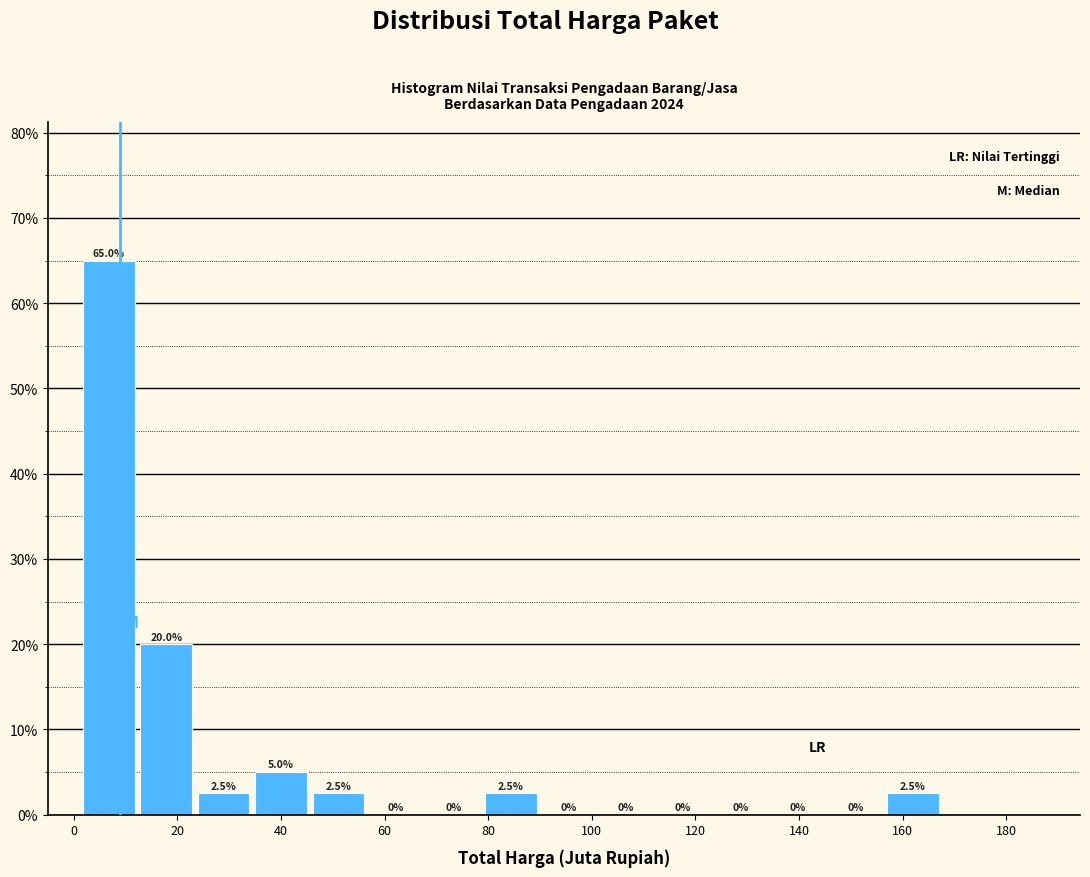

Reading left to right, transcribe this chart: for each bar, give the range it covers on the x-axis and its height. The bar edges are not printed on the chart, so give them approximately, as read against the axis.

2 to 12: 65.0
12 to 24: 20.0
24 to 34: 2.5
34 to 46: 5.0
46 to 56: 2.5
56 to 68: 0.0
68 to 78: 0.0
78 to 90: 2.5
90 to 100: 0.0
100 to 112: 0.0
112 to 124: 0.0
124 to 134: 0.0
134 to 146: 0.0
146 to 156: 0.0
156 to 168: 2.5